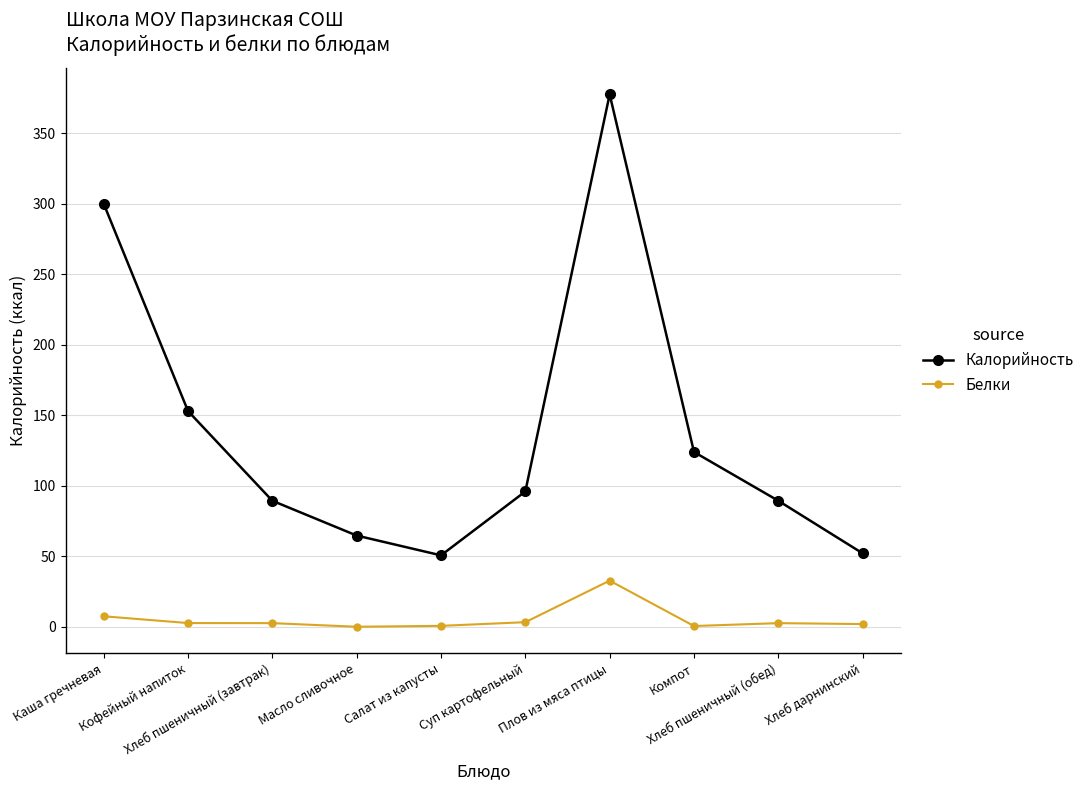

How many lines are shown in the chart?

2